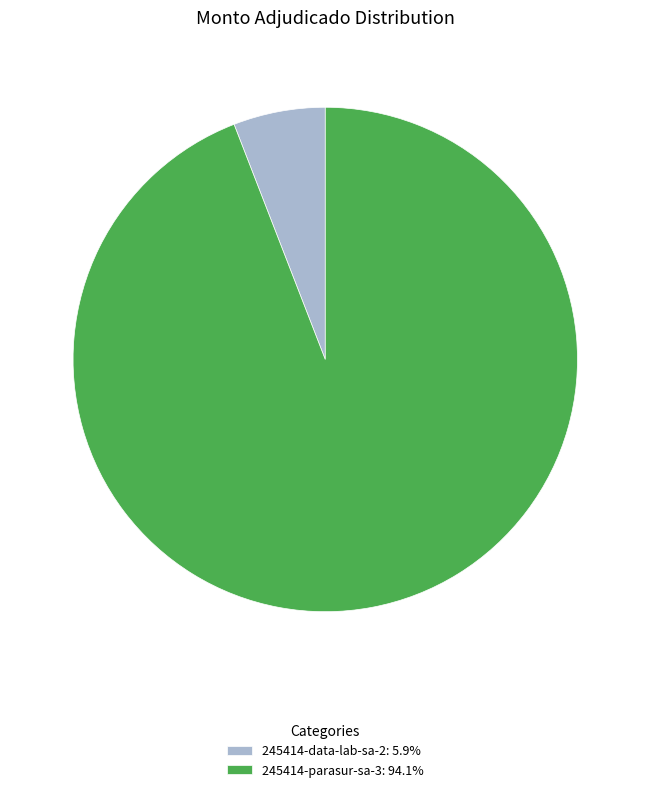

Combined, do 245414-parasur-sa-3 and 245414-data-lab-sa-2 account for over 50%?

Yes